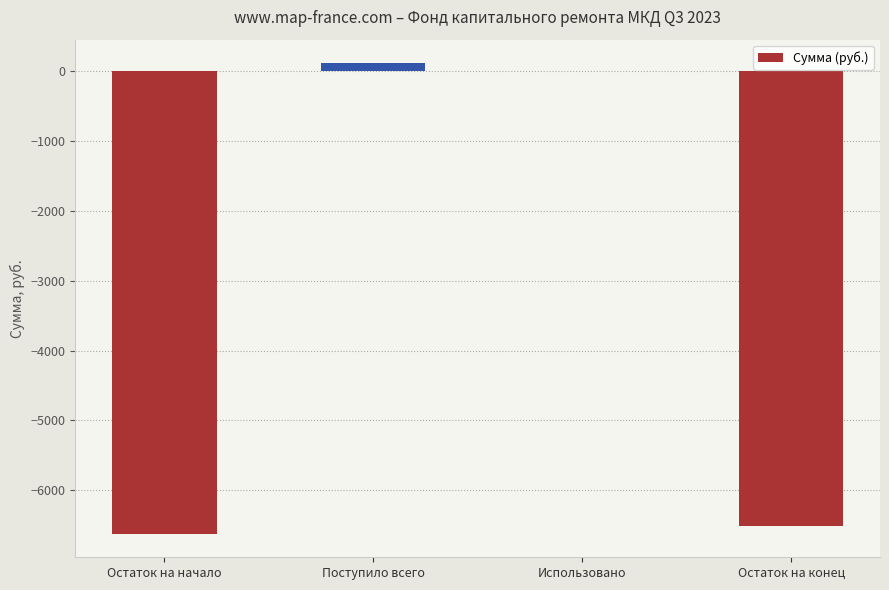

True or false: the data shows 0.0 at Использовано.

True